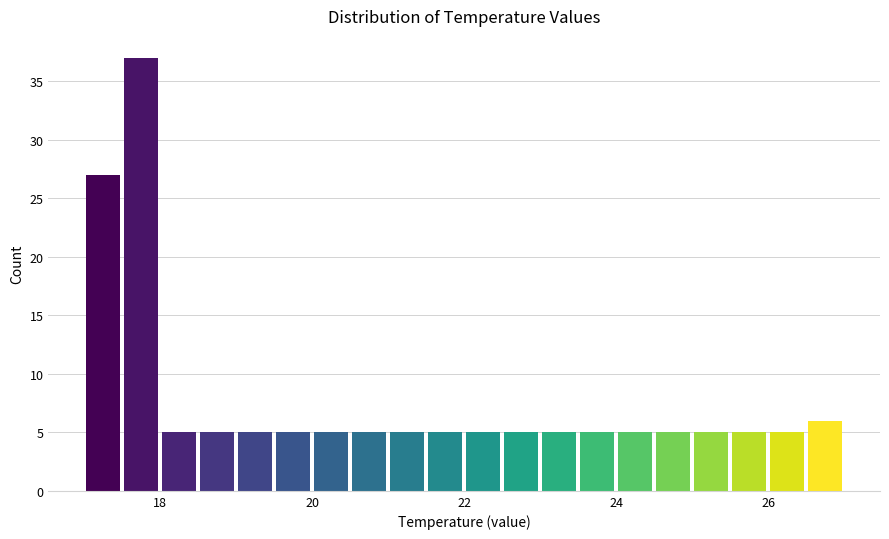

Around what value on the x-axis is the tallest bar? Give the approximate position of its centre, as read against the axis.

17.8